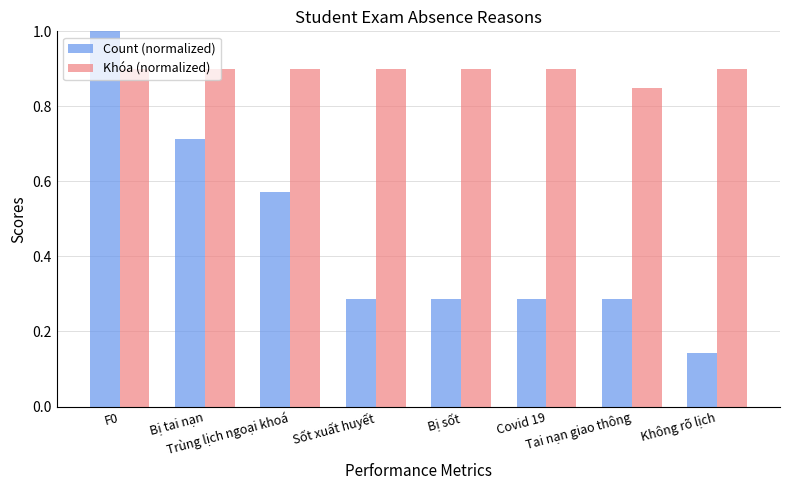

Which category has the lowest value in the Khóa (normalized) series?

Tai nạn giao thông